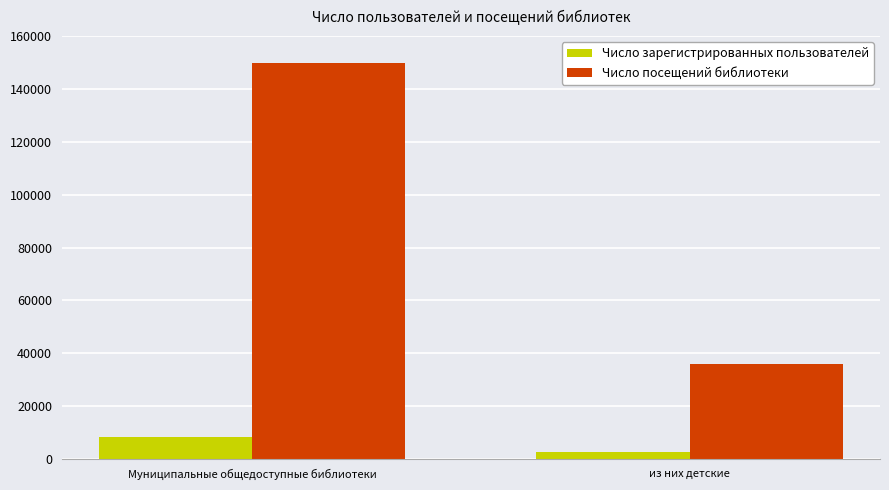

What is the maximum value shown in the chart?

149633